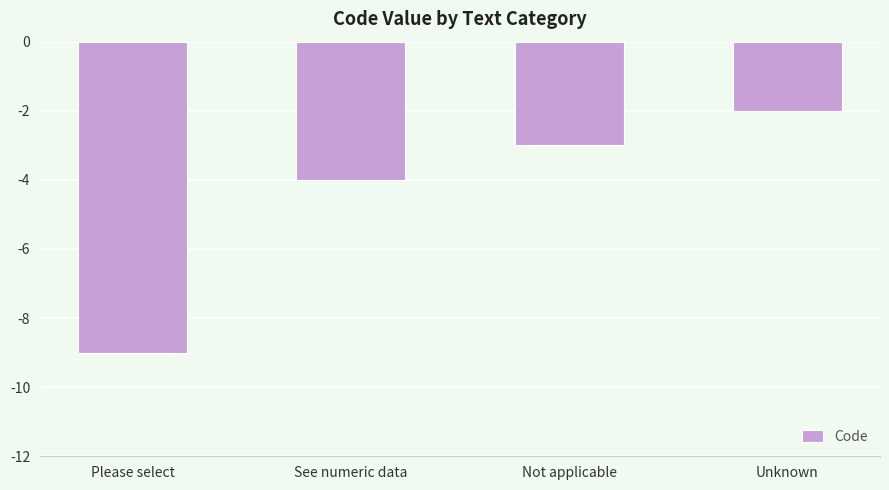

Reading right to left, what are all the values shown in this chart?

-2	-3	-4	-9